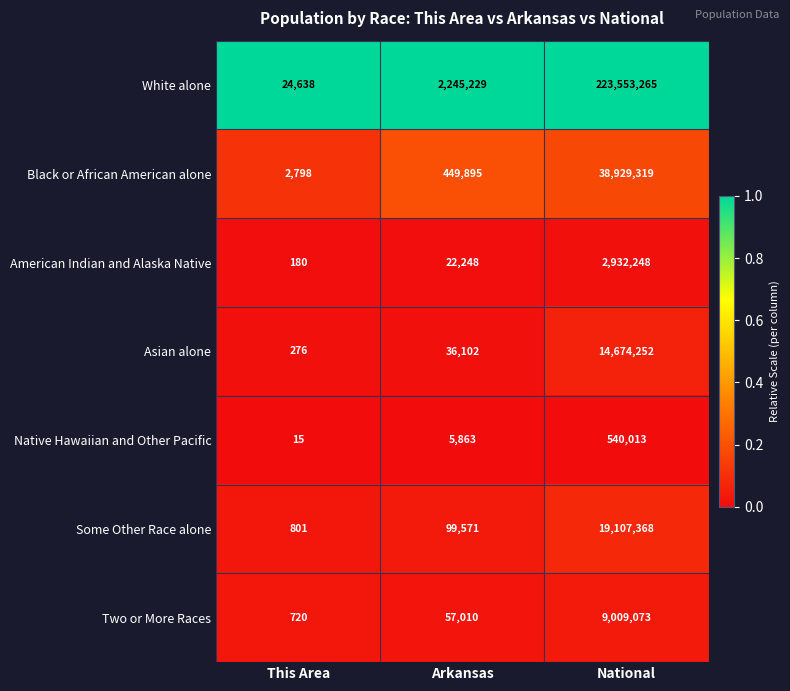

Which series has the largest total across all categories?

White alone